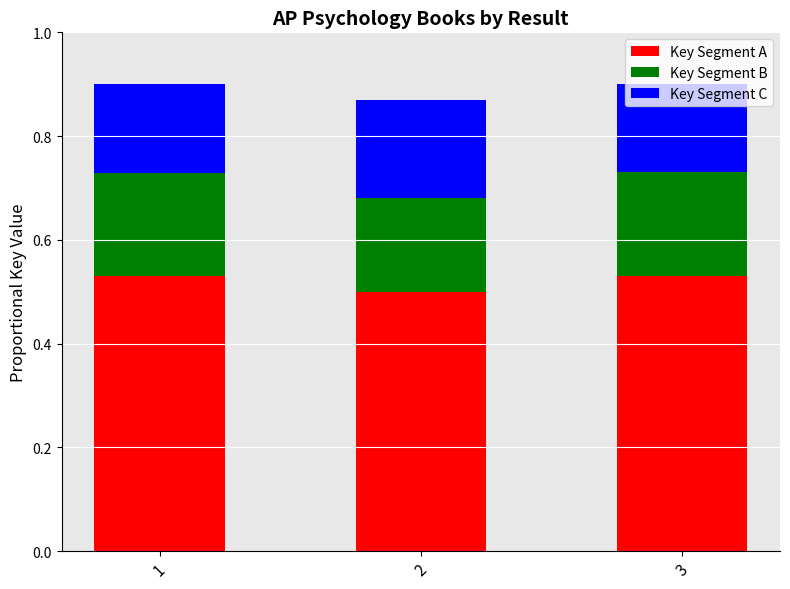

Is it true that Key Segment A equals 0.5 at 2?

True